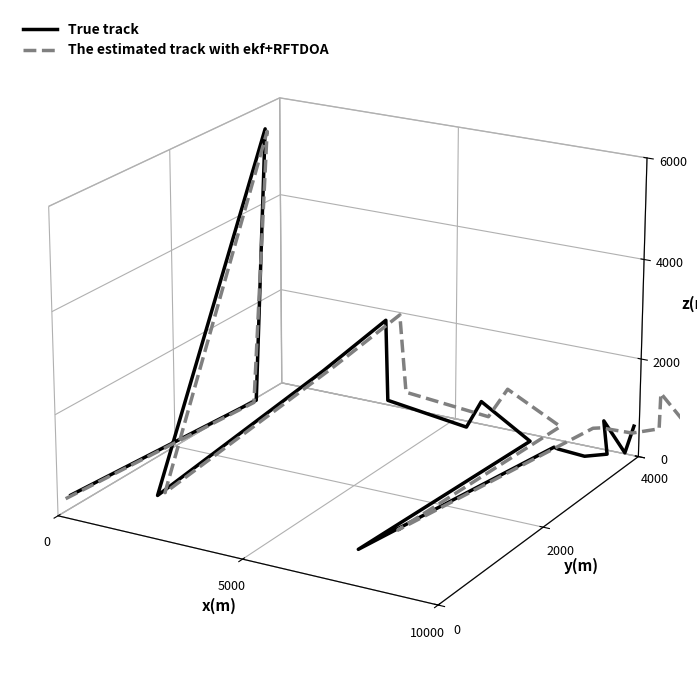

What is the label of the 3rd point from the left?

10000